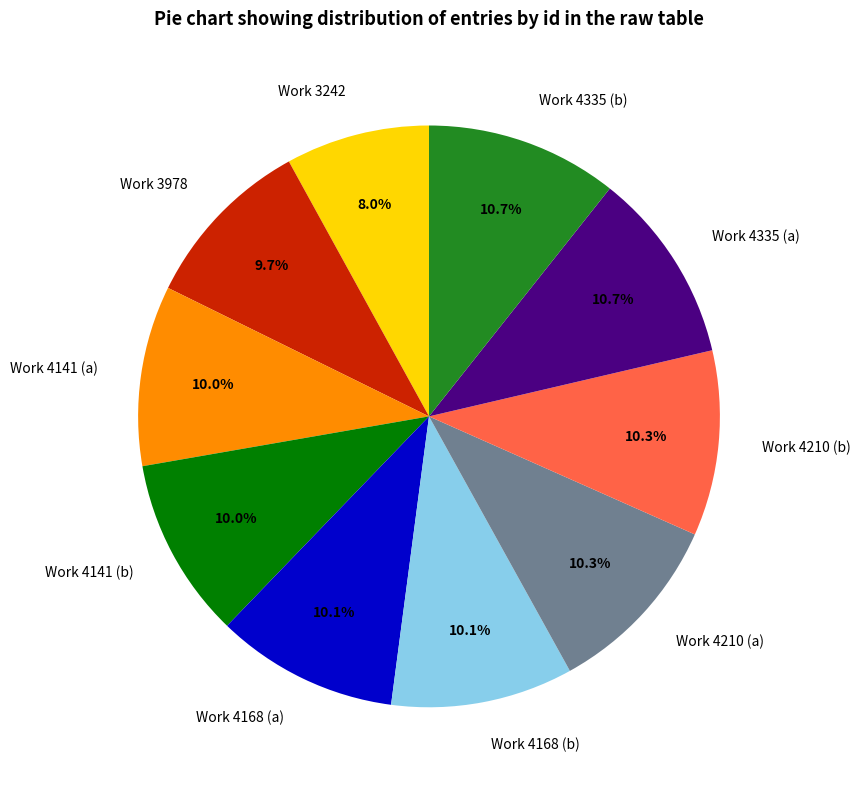

Is there a majority slice in this chart?

No